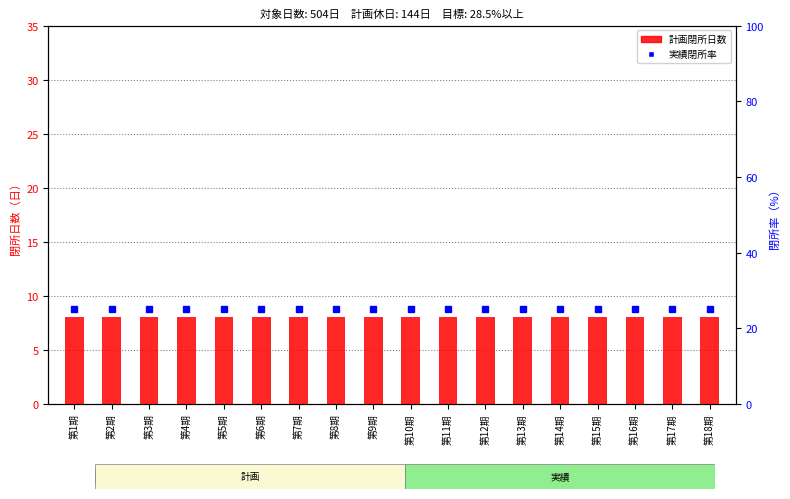

Is it true that 実績閉所率 equals 25 at 第9期?

True